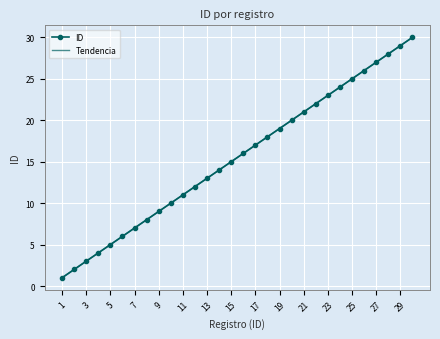

Which series has the largest total across all categories?

ID